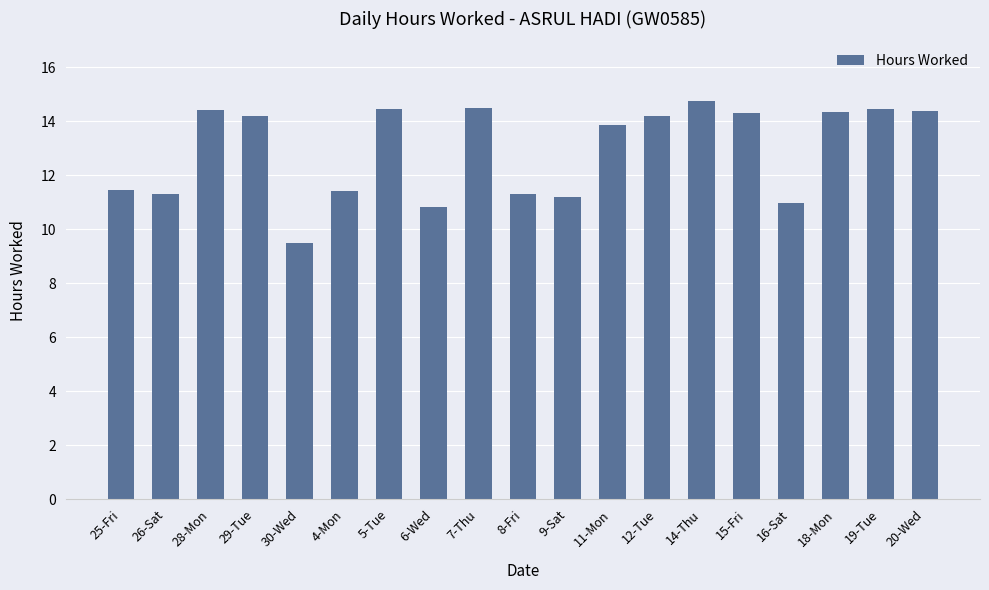

What is the value of the 5th bar from the left?

9.5